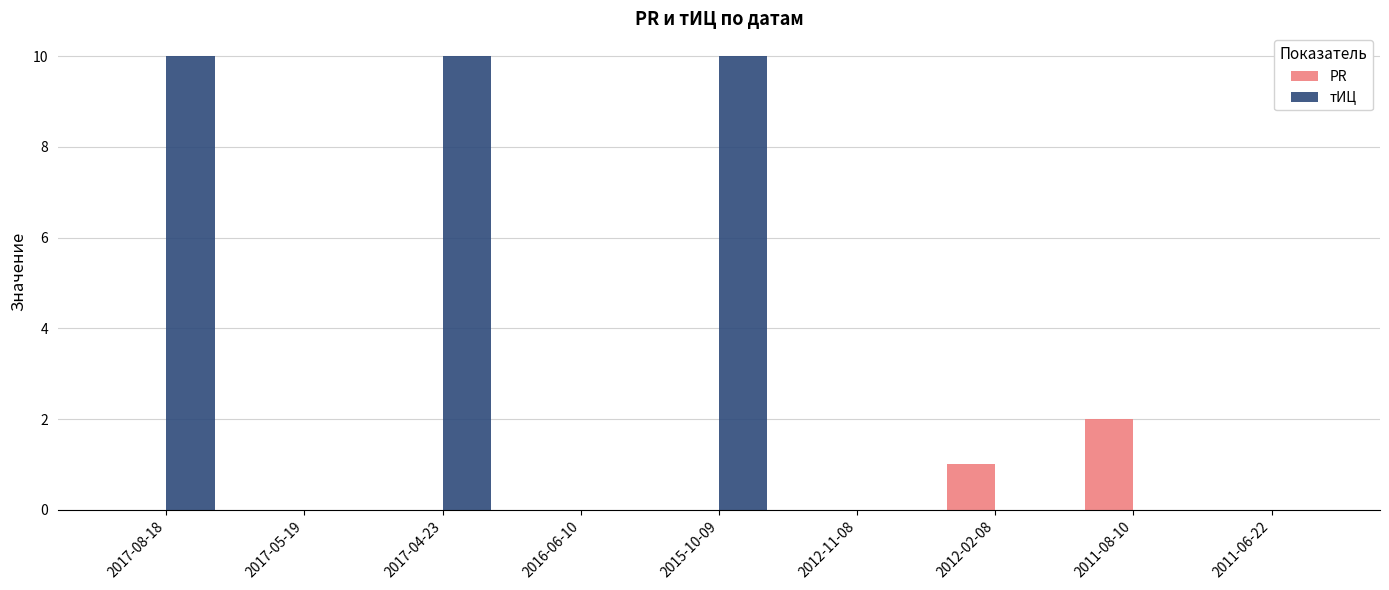

Which series has the widest spread of values?

тИЦ